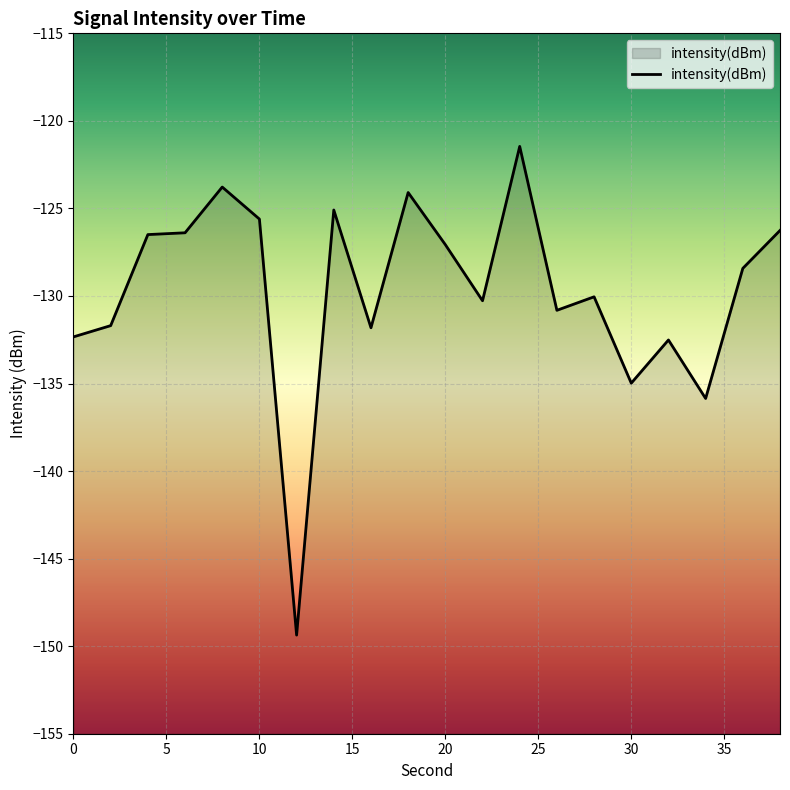

What is the change in value from 10 to 20?

-1.5